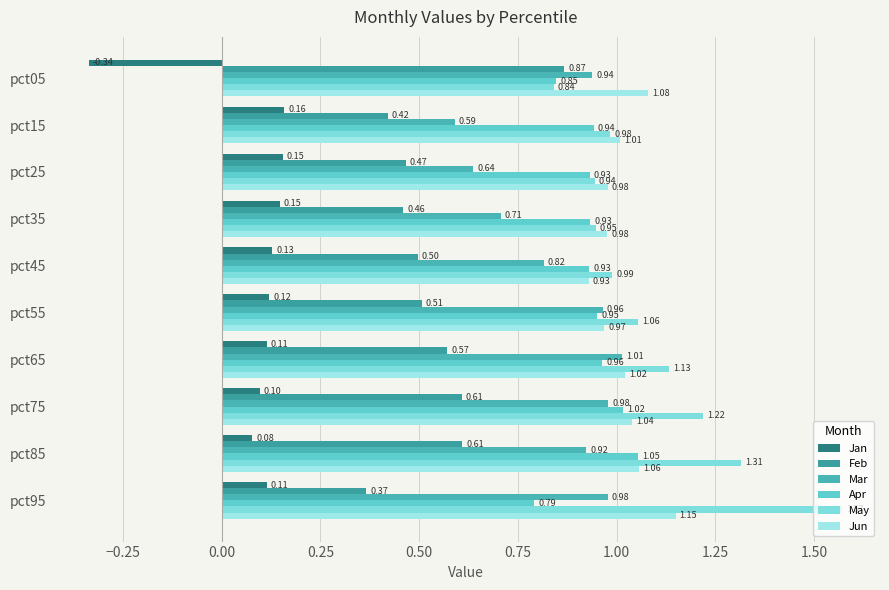

What is the average value of the Mar series?

0.9